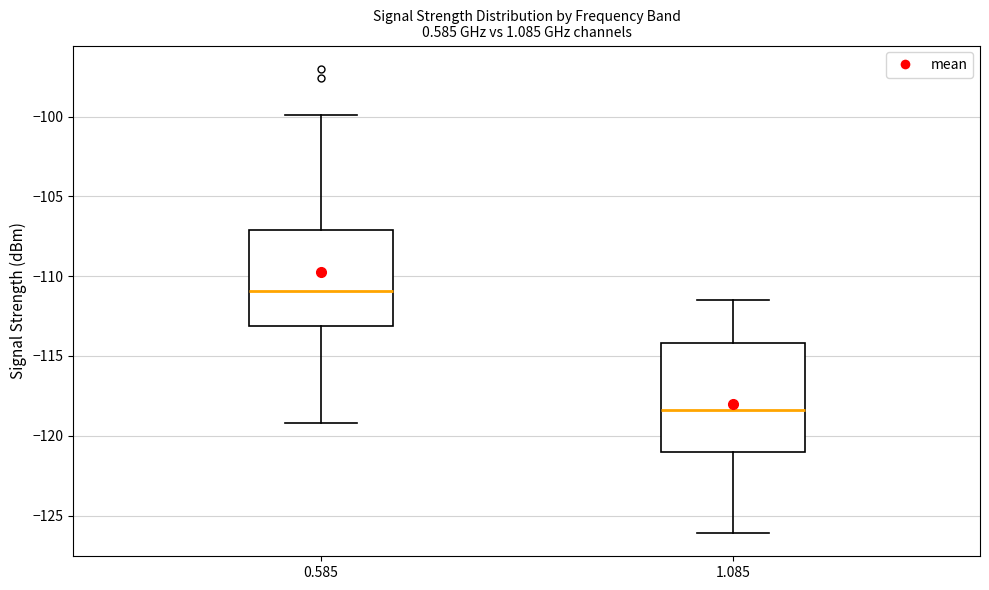

Reading left to right, transcribe this box plot: for each box, give where its median line is, the range the box spans, and where its two whiskers end, as read against the y-axis. The values are not printed on the chart, so give them approximately, as read against the axis.

0.585: median -111.0, box -113.0 to -107.0, whiskers -119.0 to -100.0
1.085: median -118.5, box -121.0 to -114.0, whiskers -126.0 to -111.5